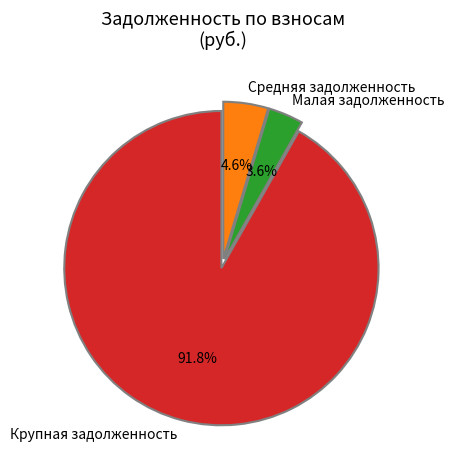

Which has a higher value, Крупная задолженность or Малая задолженность?

Крупная задолженность